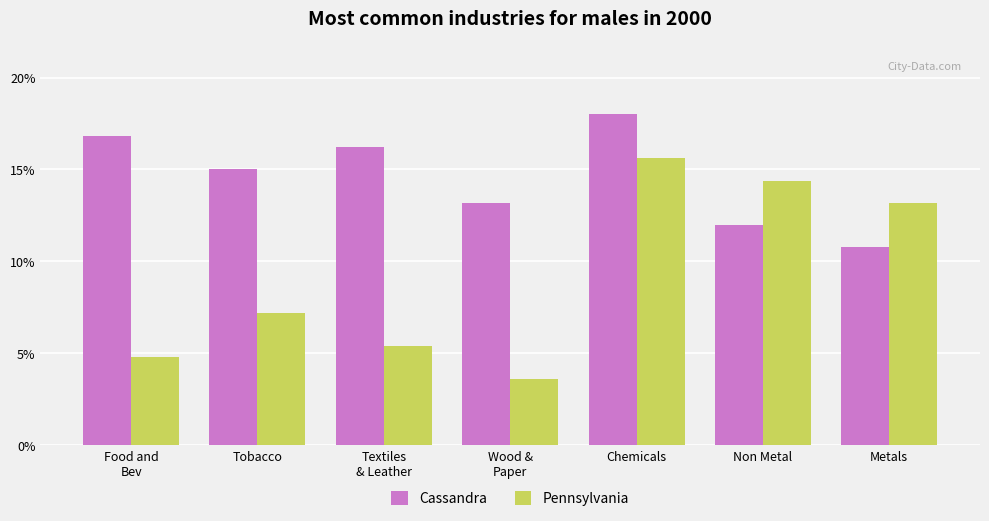

The Pennsylvania series shows 22.6 at Non Metal. True or false?

False